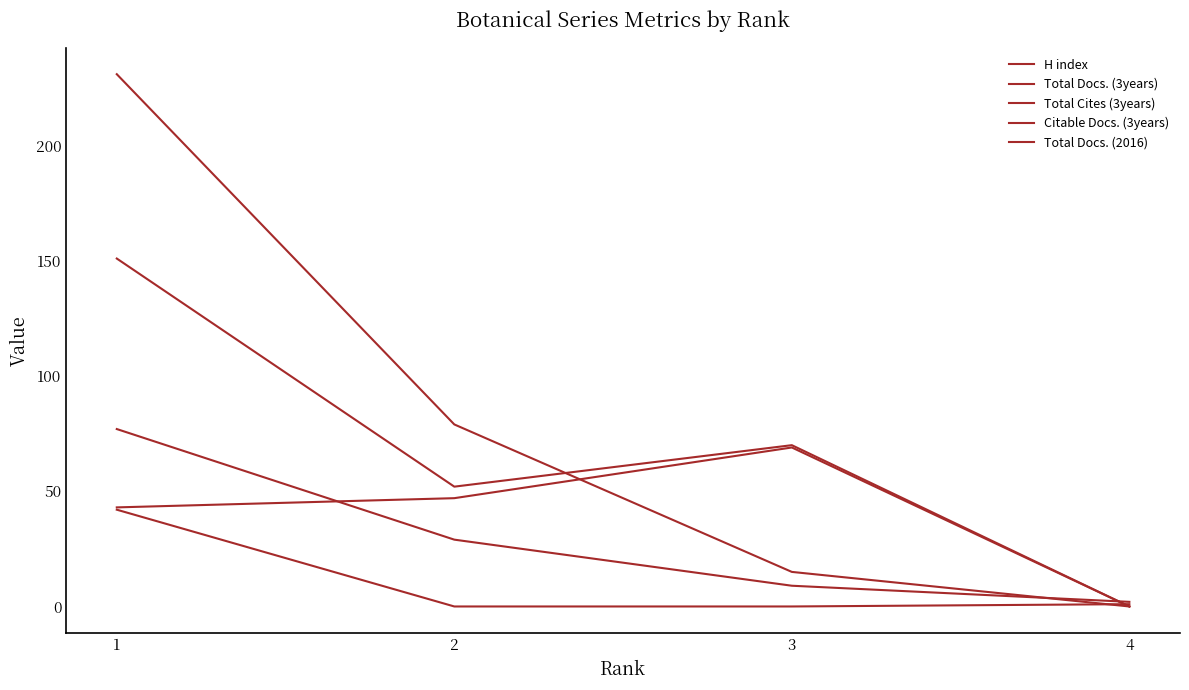

How many lines are shown in the chart?

5